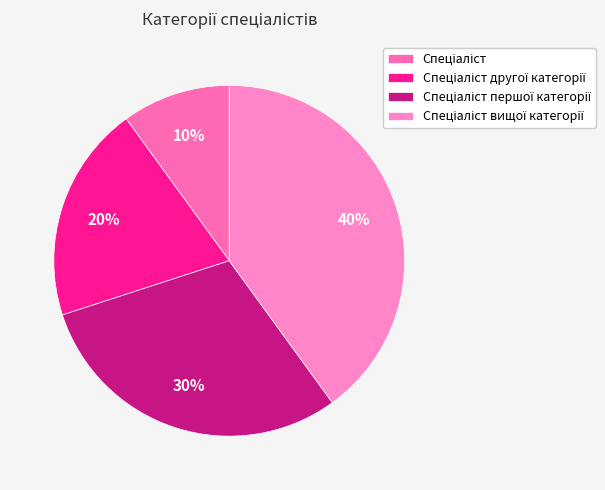

How many segments does this pie chart have?

4